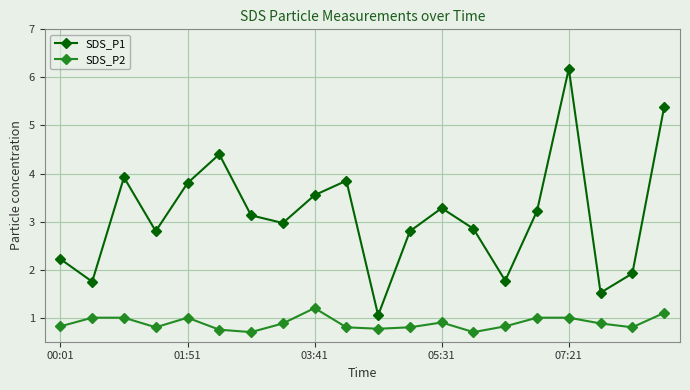

What is the value of the SDS_P2 point at the 10th from the left?

0.8